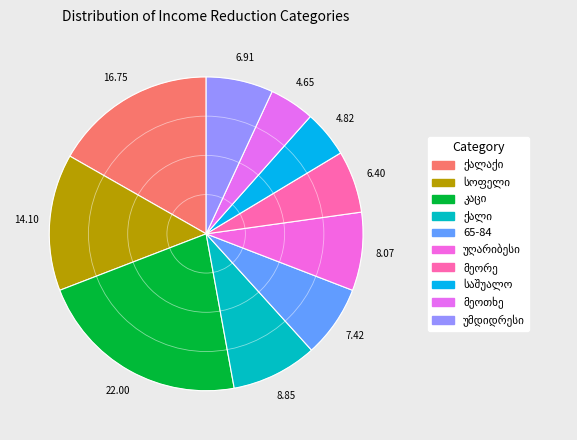

Is it true that უღარიბესი is 8% of the pie?

True